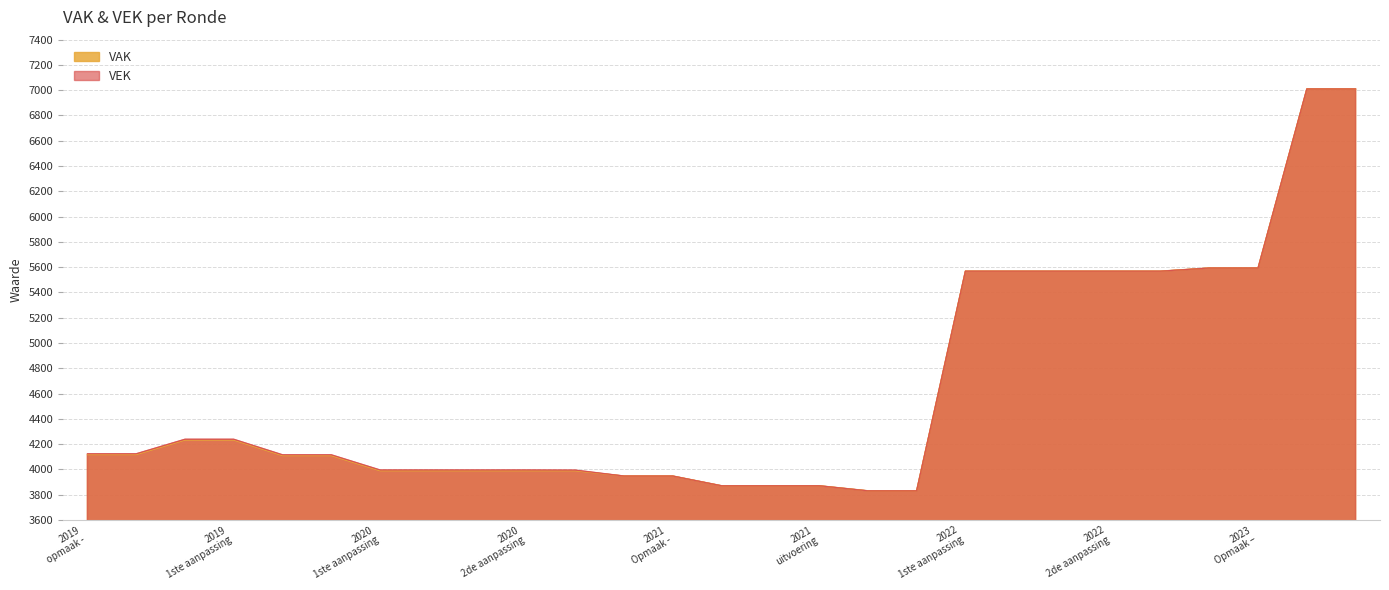

What is the greatest value displayed?

7010